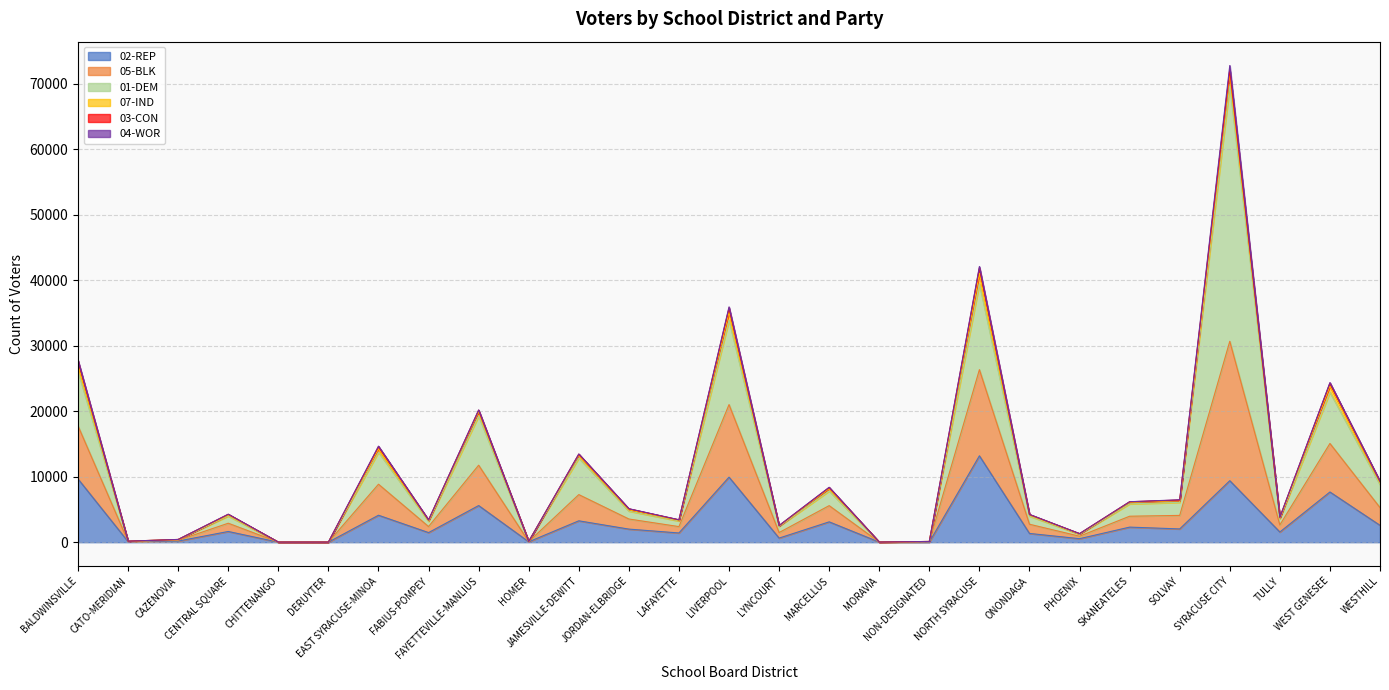

At which label does 02-REP reach its peak?

NORTH SYRACUSE